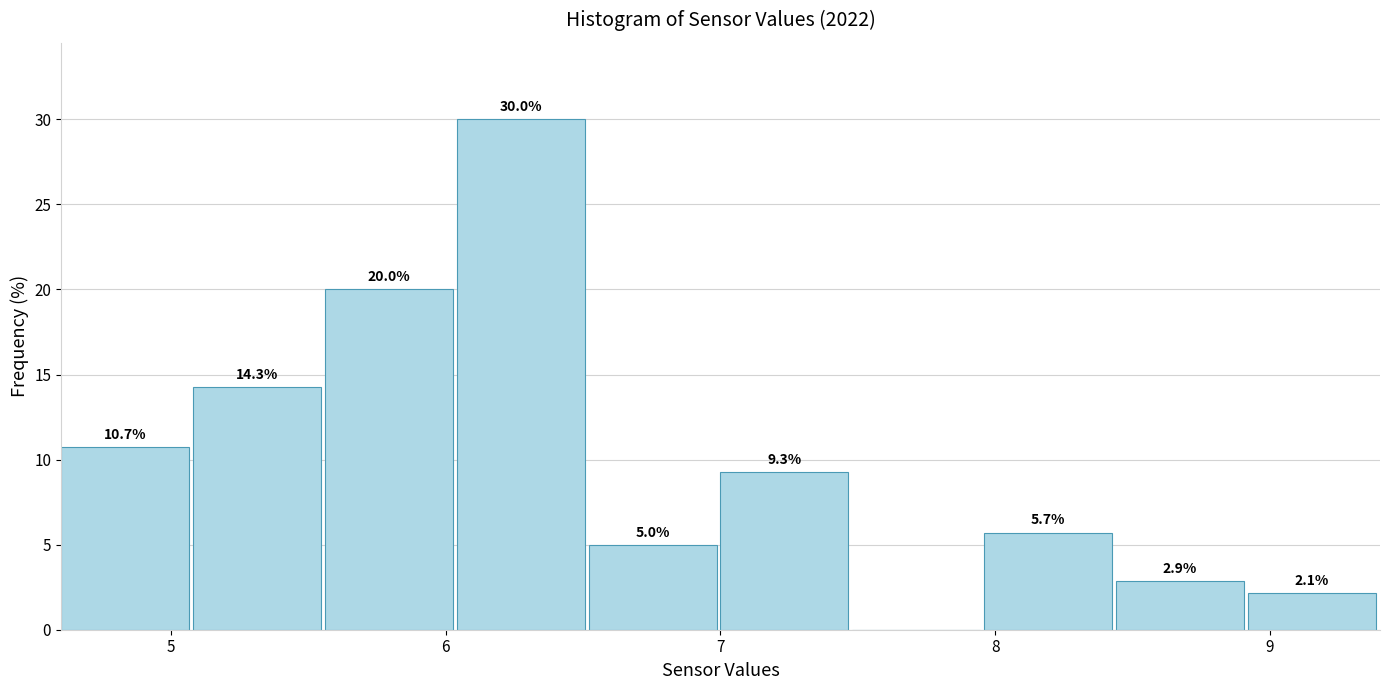

Which range on the x-axis has the tallest bar?

6.04 to 6.52